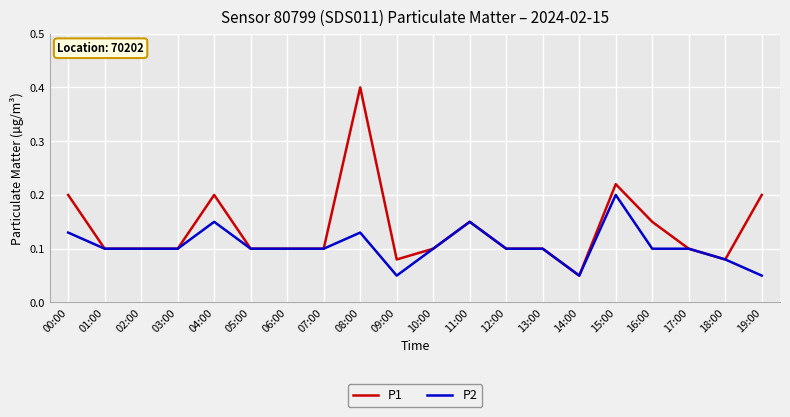

Which category has the highest value across all series?

08:00